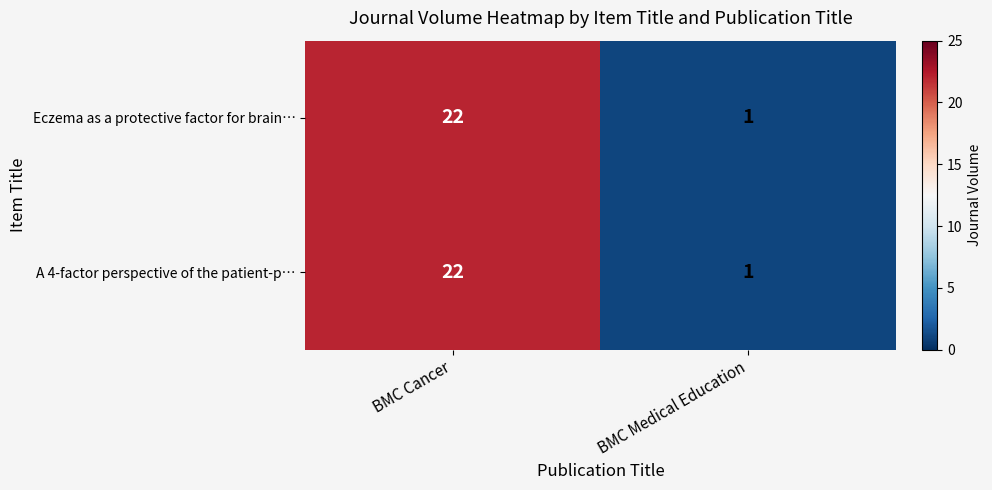

Reading right to left, what are all the values shown in this chart?

Eczema as a protective factor for brain…: BMC Medical Education=1	BMC Cancer=22
A 4-factor perspective of the patient-p…: BMC Medical Education=1	BMC Cancer=22